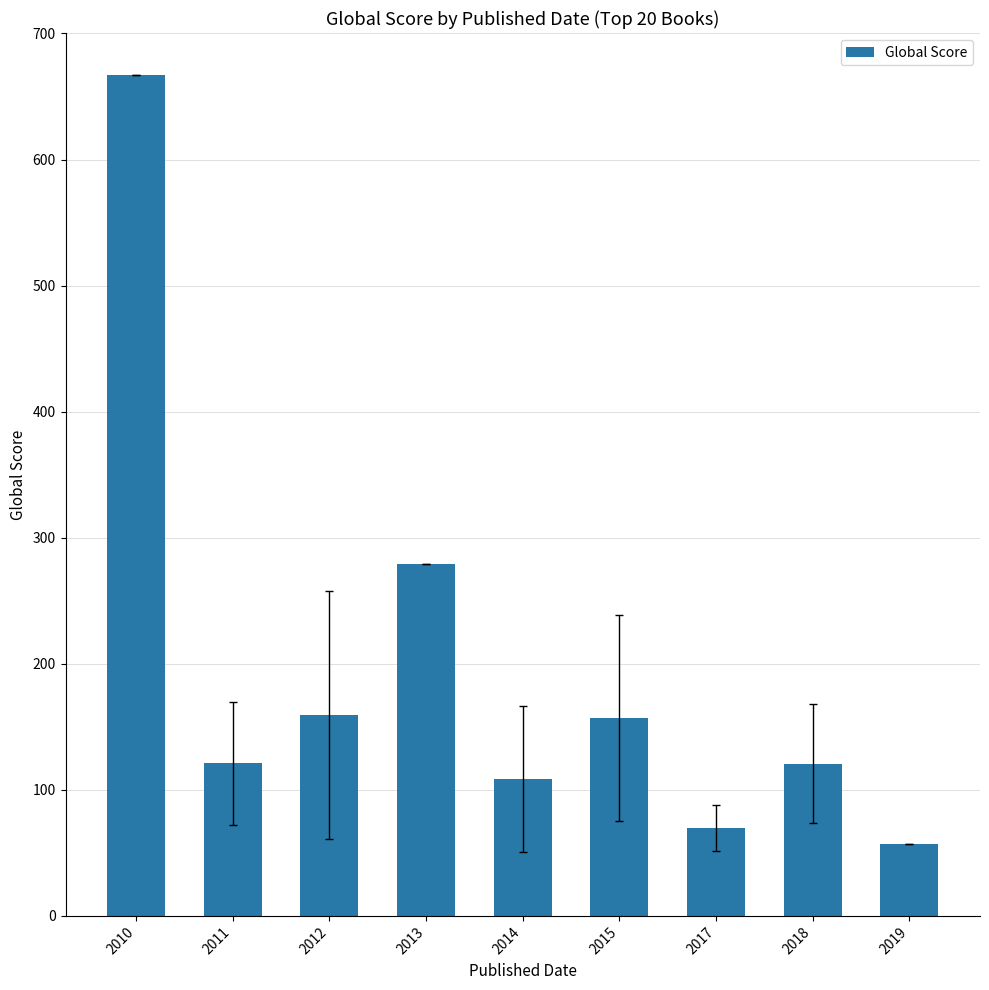

How many values are below 121?

4